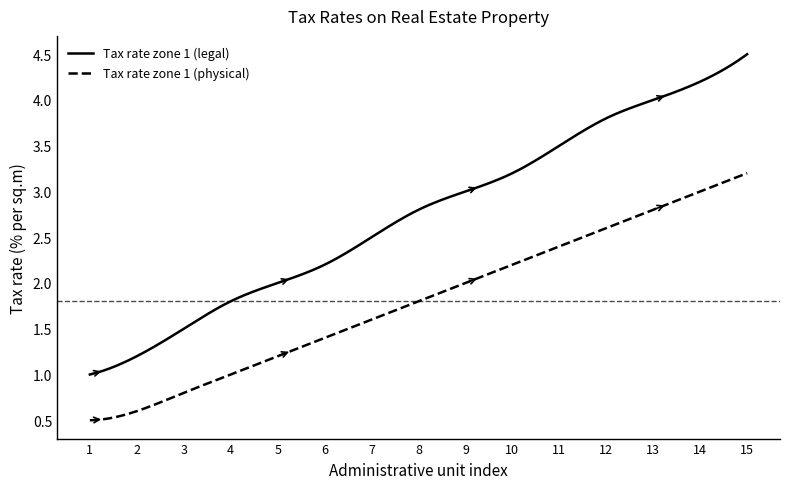

Is this an area chart (filled region under the line)?

No